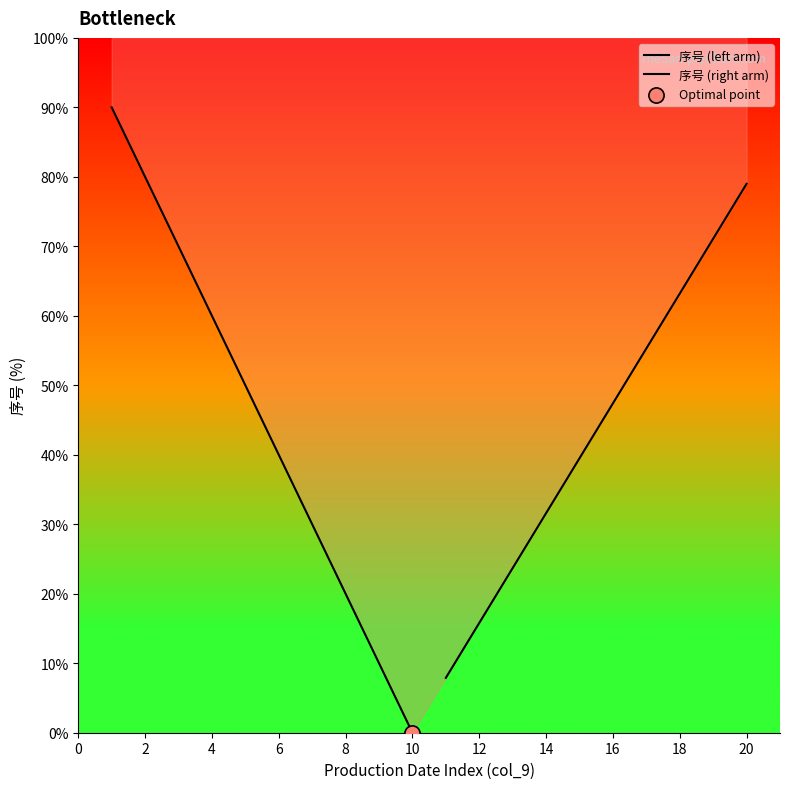

What are all the series names shown in the legend?

序号 (left arm), 序号 (right arm)